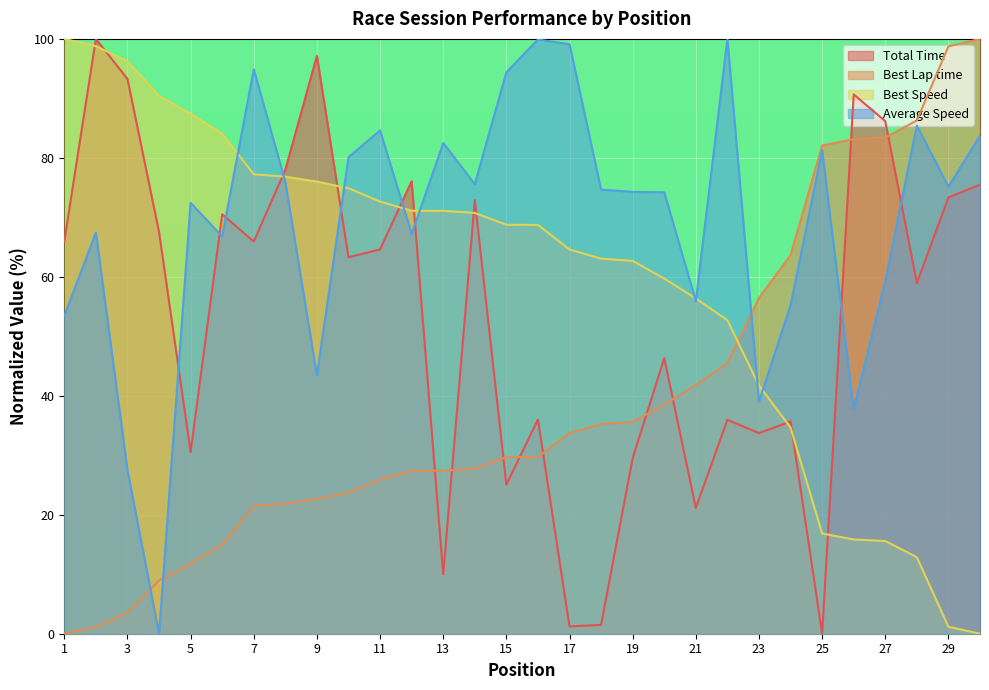

How many interior local peaks does the Average Speed series have?

9